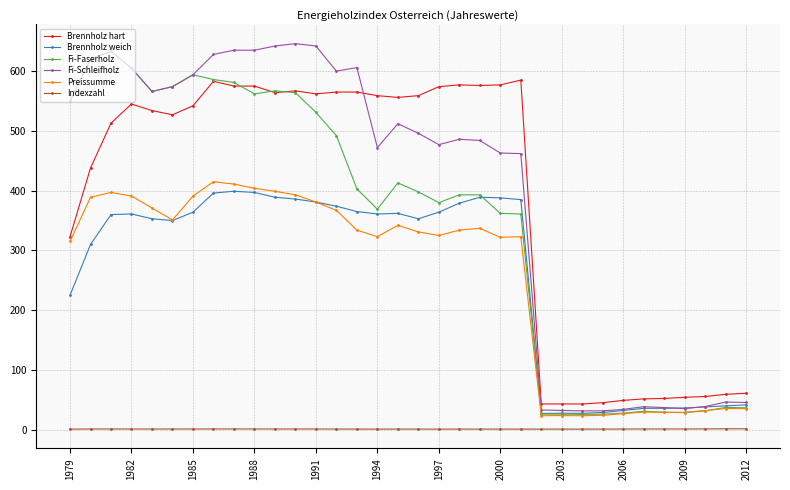

What is the average value of the Indexzahl series?

1.2